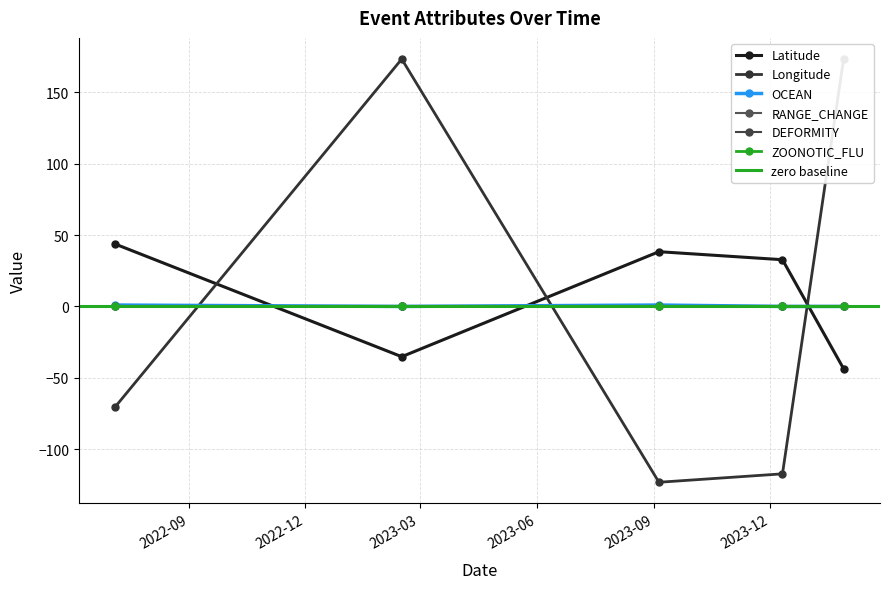

True or false: ZOONOTIC_FLU and RANGE_CHANGE intersect in this chart.

False